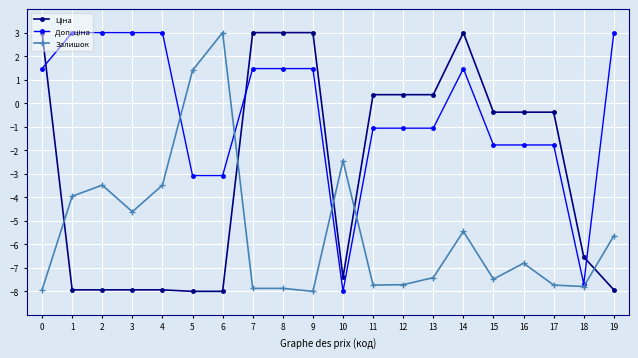

True or false: Залишок has more than 0 interior local peaks.

True